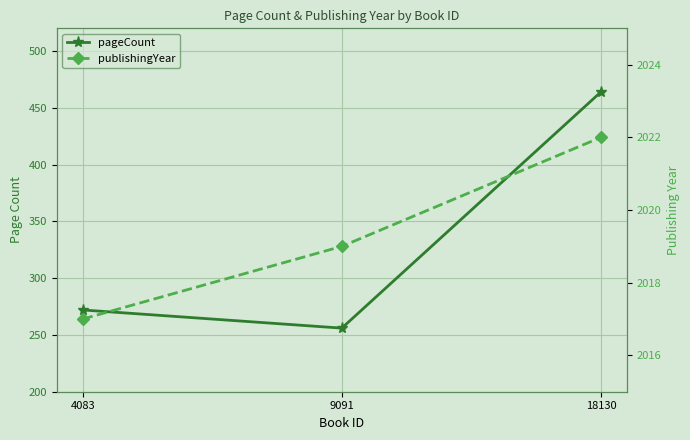

Which label corresponds to the smallest value in the chart?

9091